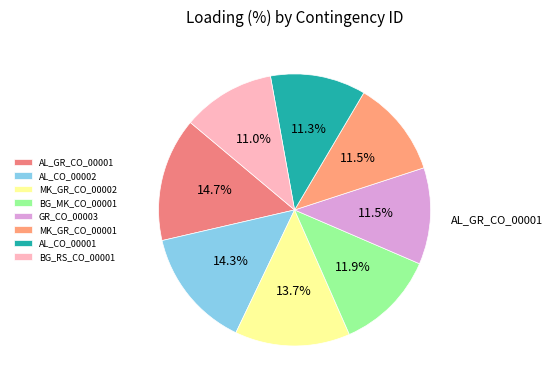

Which slice is the smallest?

BG_RS_CO_00001